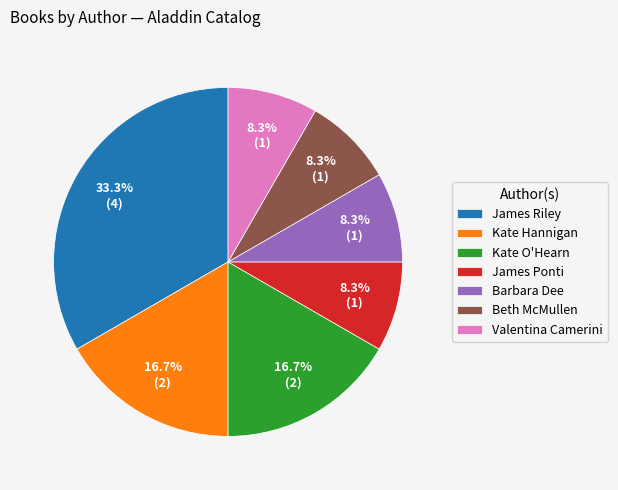

What is the largest slice in the pie chart?

James Riley